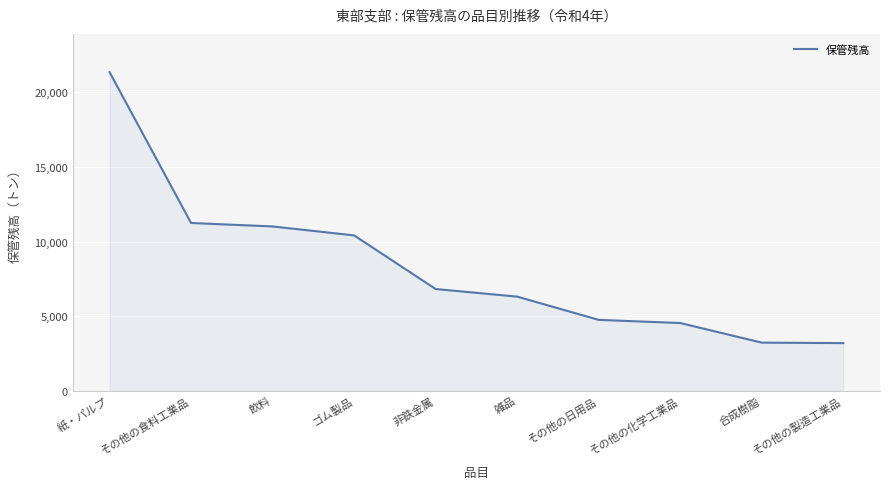

What is the average value?

8285